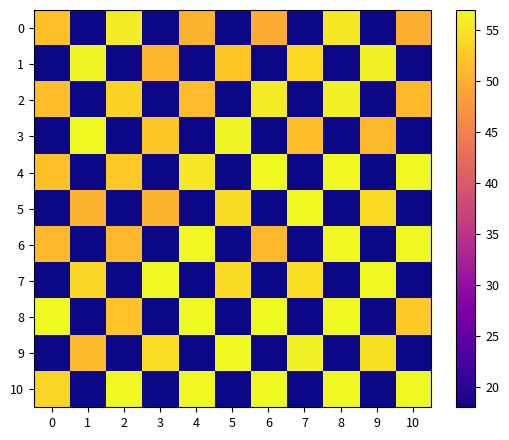

At 3, list the series in order from smallest to largest.

0, 2, 4, 6, 8, 10, 5, 1, 3, 9, 7